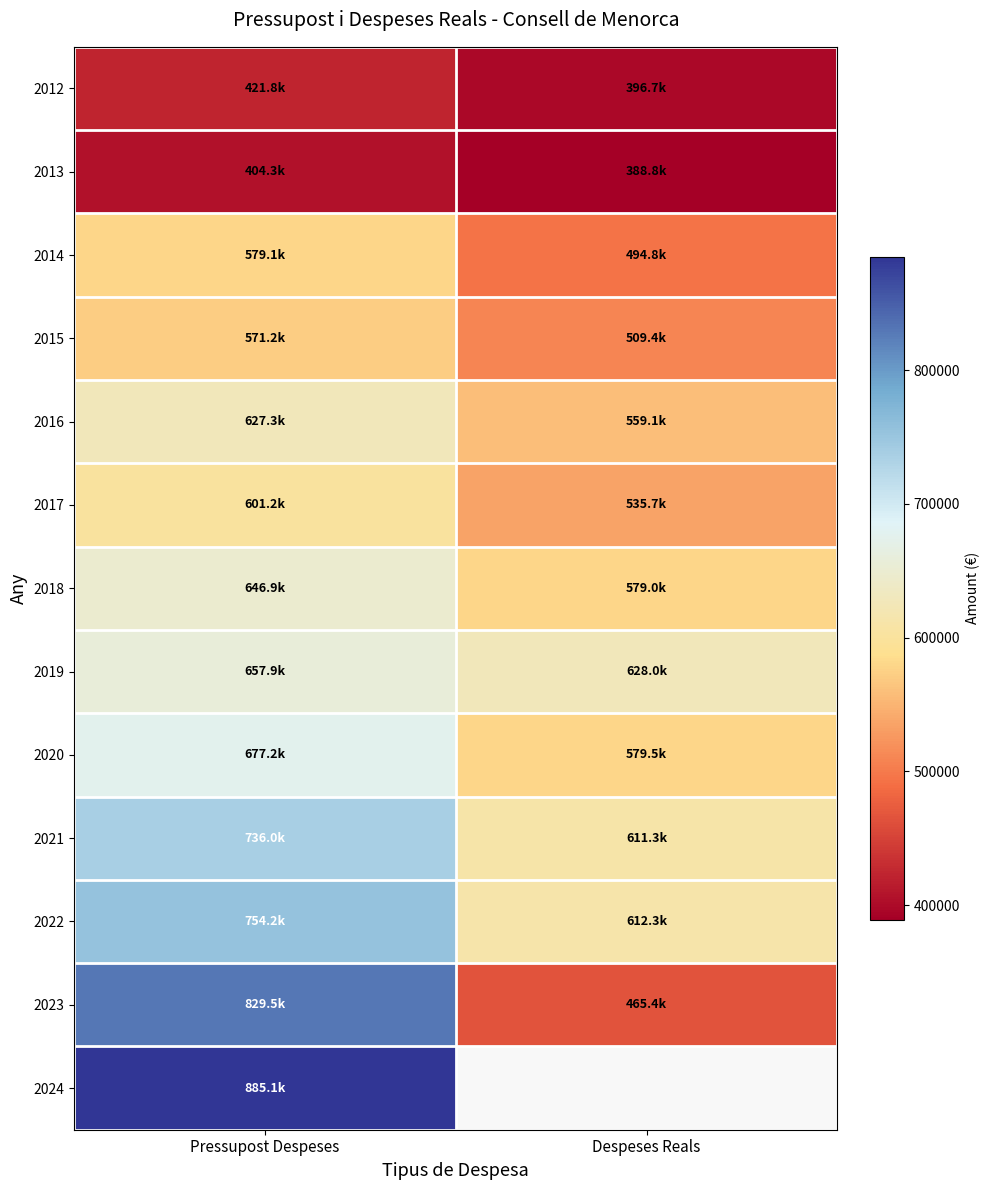

At Despeses Reals, list the series in order from smallest to largest.

2013, 2012, 2023, 2014, 2015, 2017, 2016, 2018, 2020, 2021, 2022, 2019, 2024